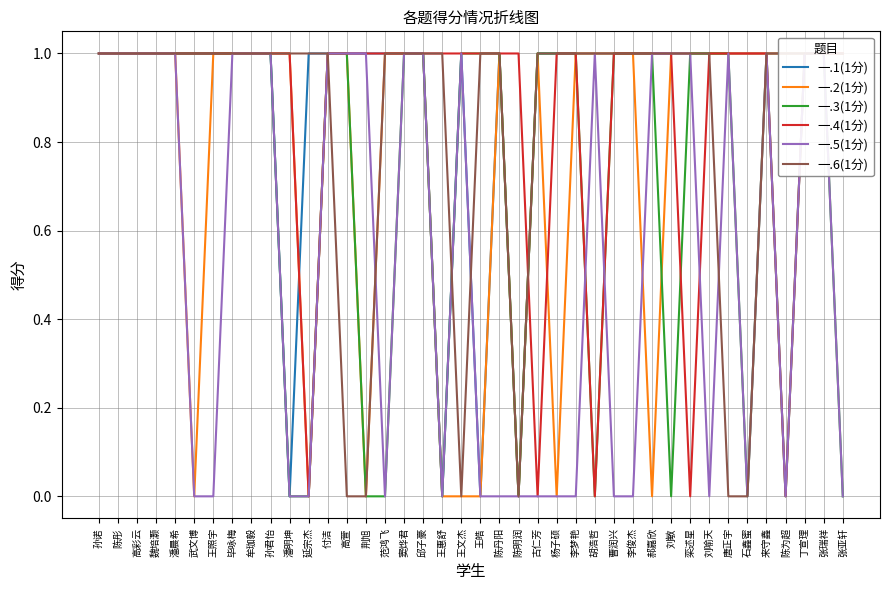

What is the value of the 一.2(1分) point at the 34th from the left?

1